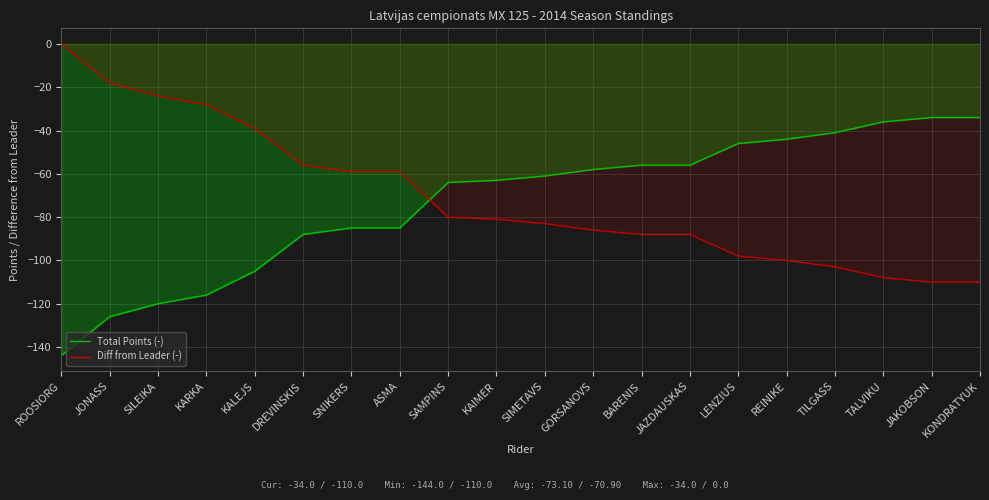

What is the label of the 11th point from the left?

SIMETAVS